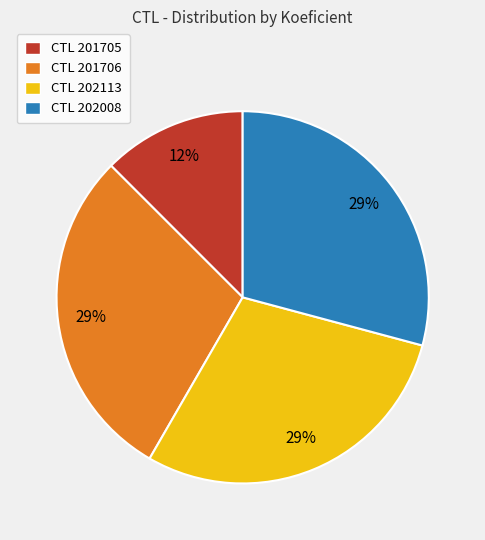

To the nearest percent, what percentage of the pie is CTL 202008?

29%